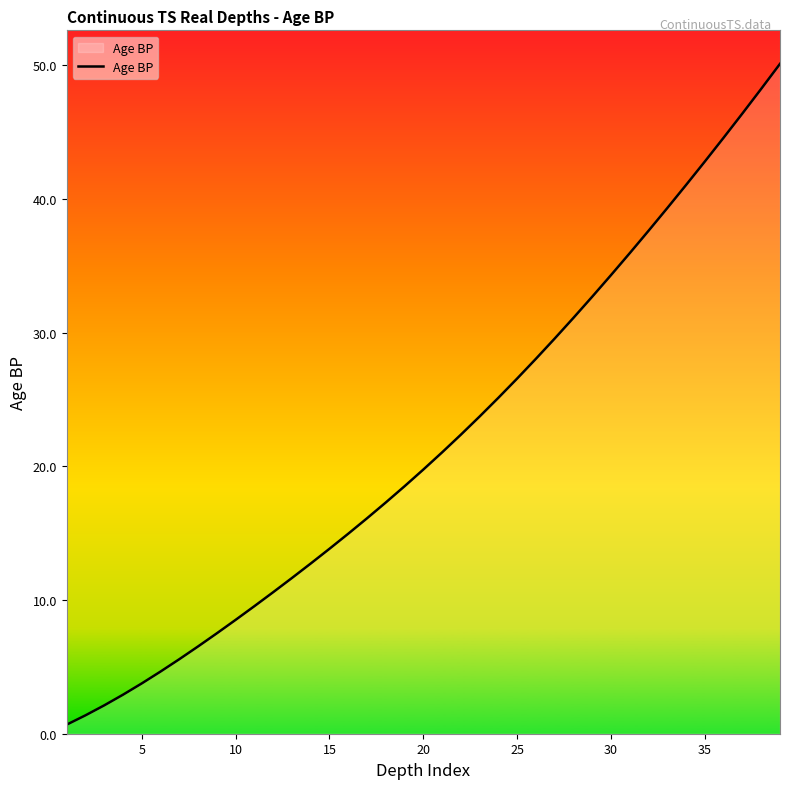

What is the greatest value displayed?

50.1